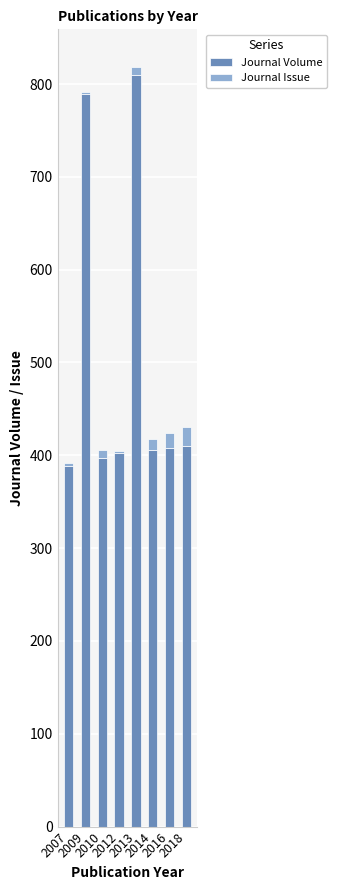

What is the maximum value for Journal Volume?

810